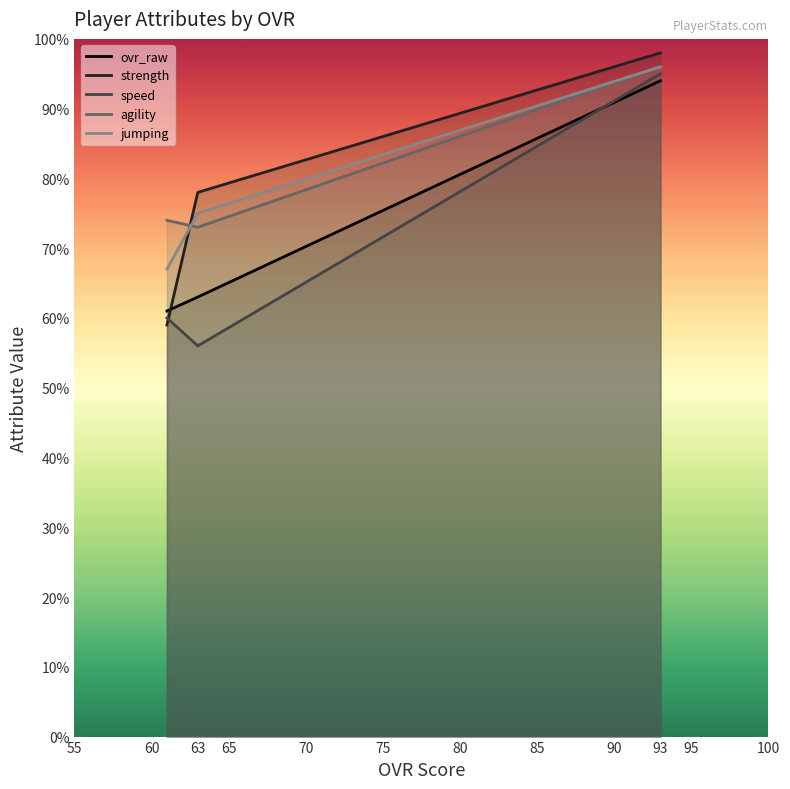

What is the difference between the ovr_raw values at 63 and 93?

31